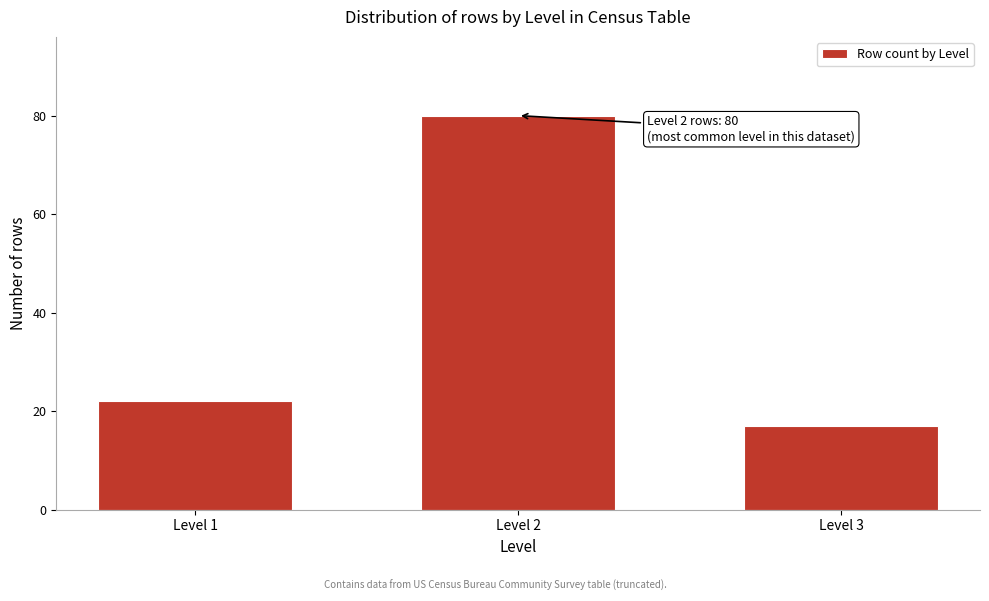

Reading left to right, transcribe all the data shown in this chart.

Level 1=22	Level 2=80	Level 3=17